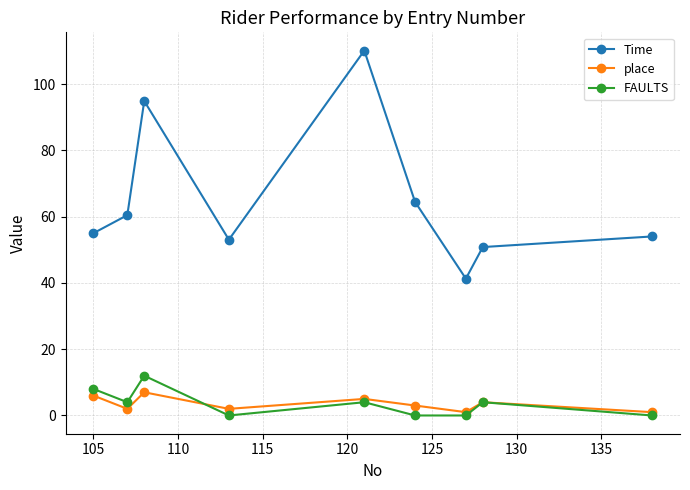

How many data points does each series have?

9